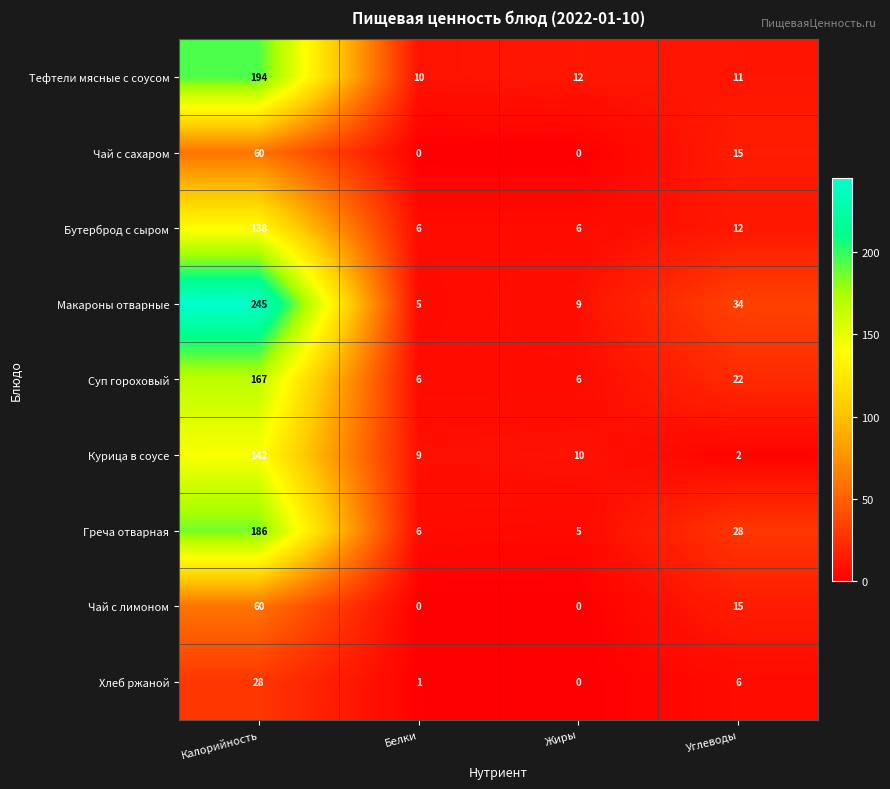

At which label does Тефтели мясные с соусом first exceed 12?

Калорийность